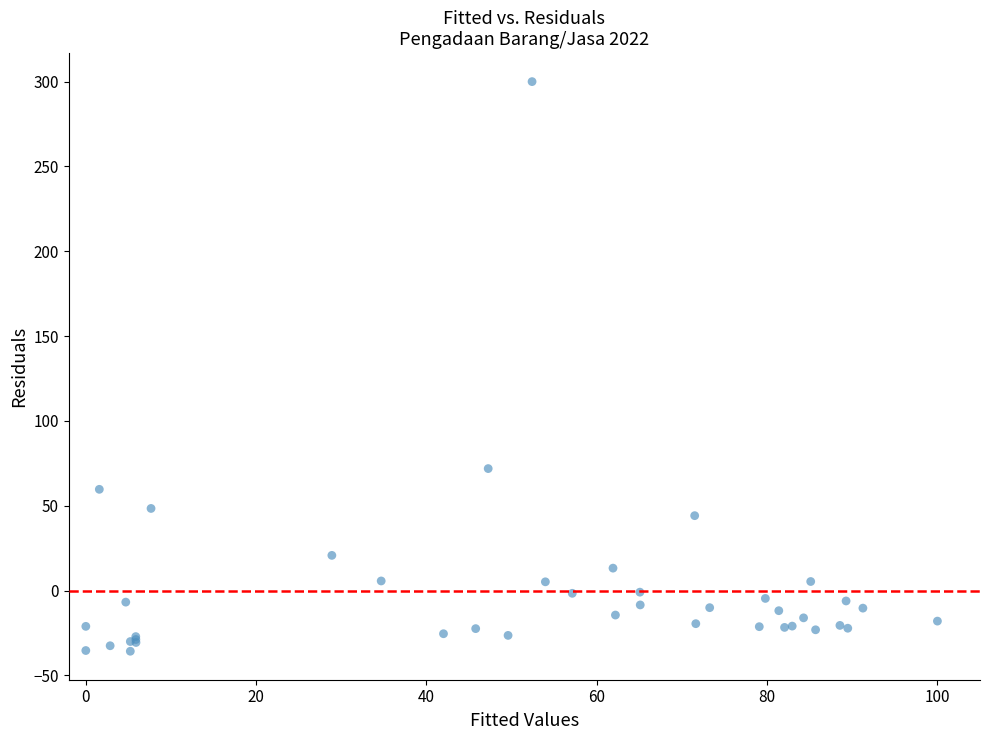

What Y value in the scatter plot is closest to 132?

71.9